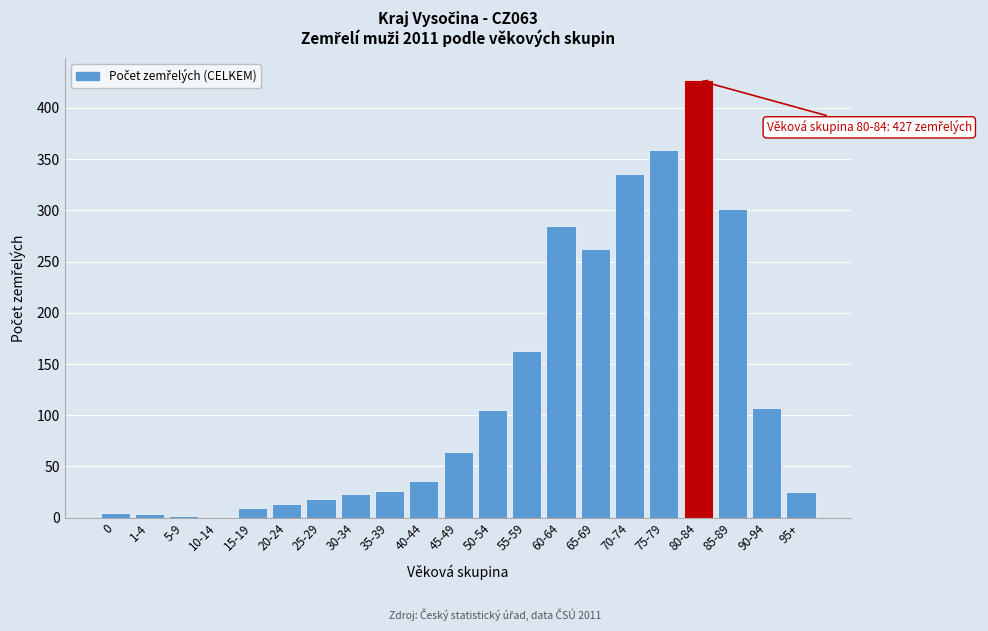

The value at 30-34 is 23. True or false?

True